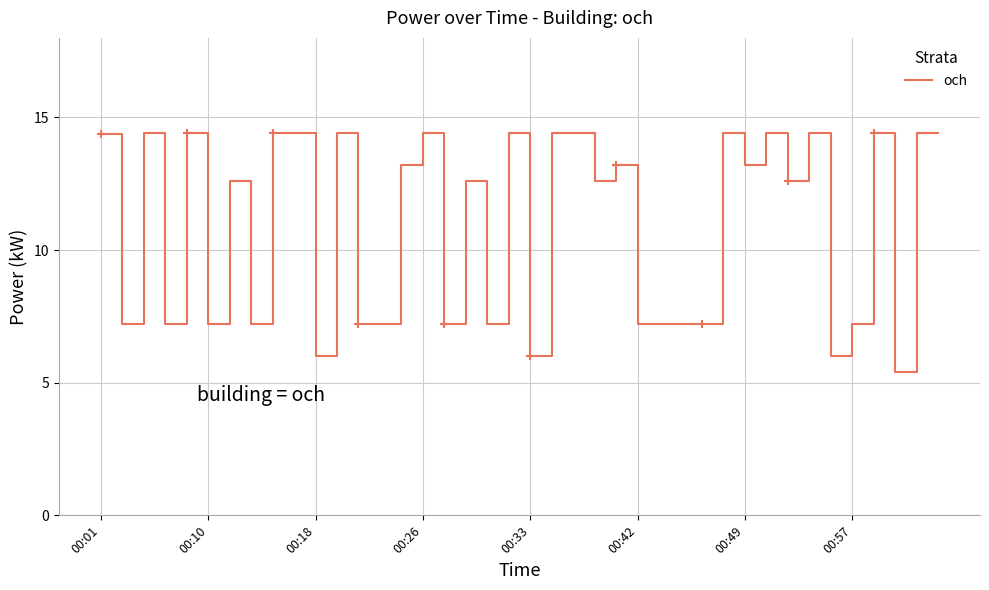

What is the lowest value of the och series?

5.4